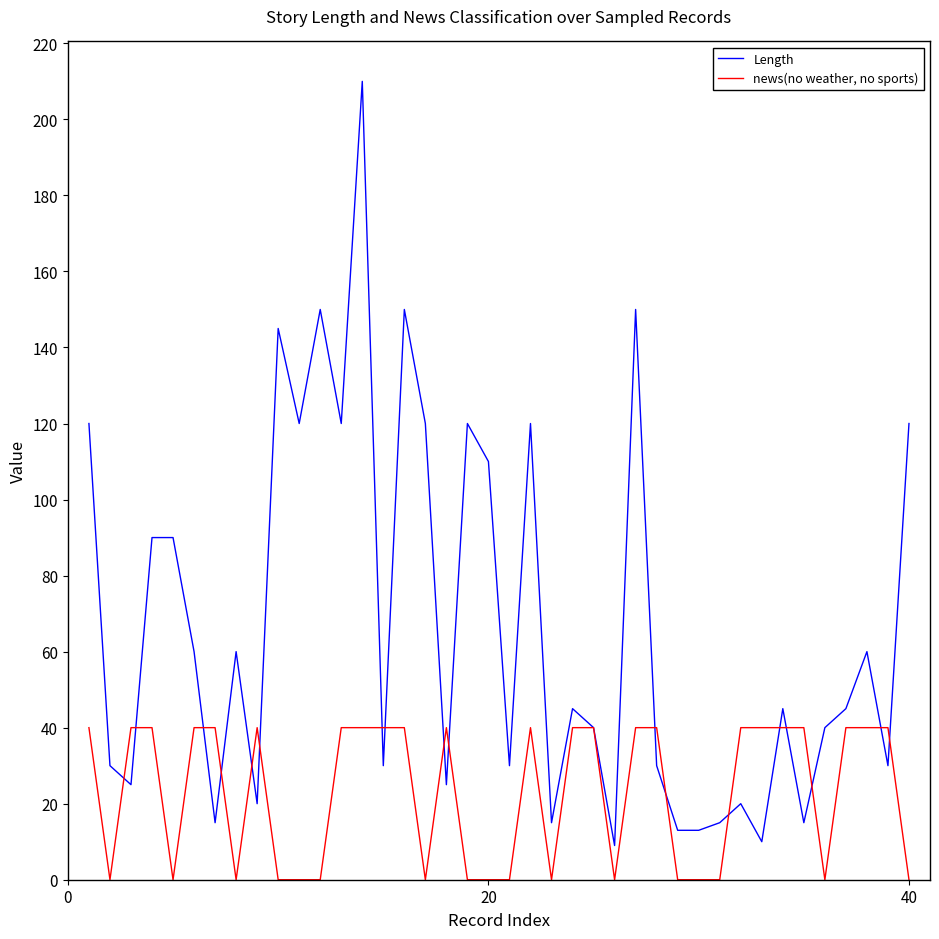

What is the average value of the Length series?

67